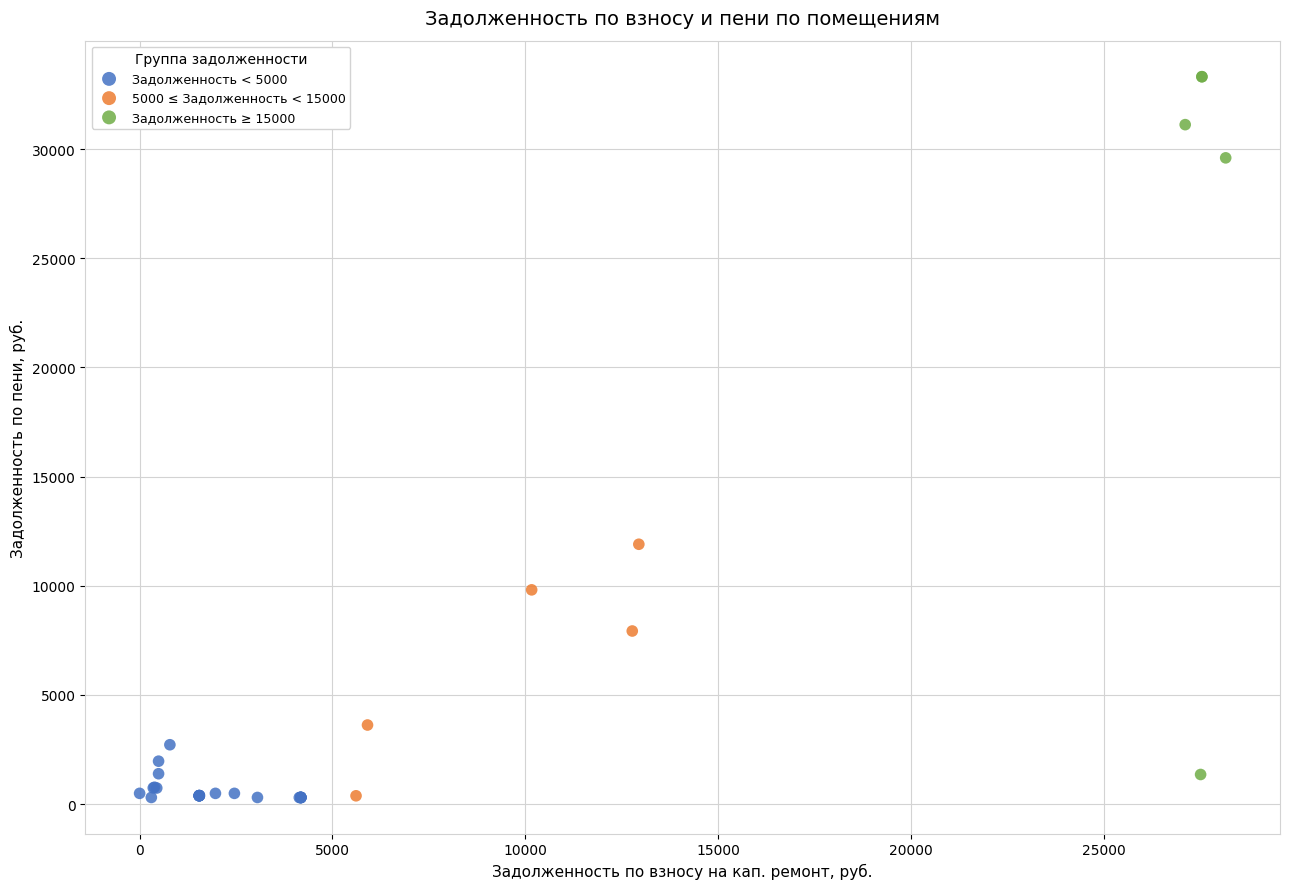

Which series contains the highest Y value?

Задолженность ≥ 15000